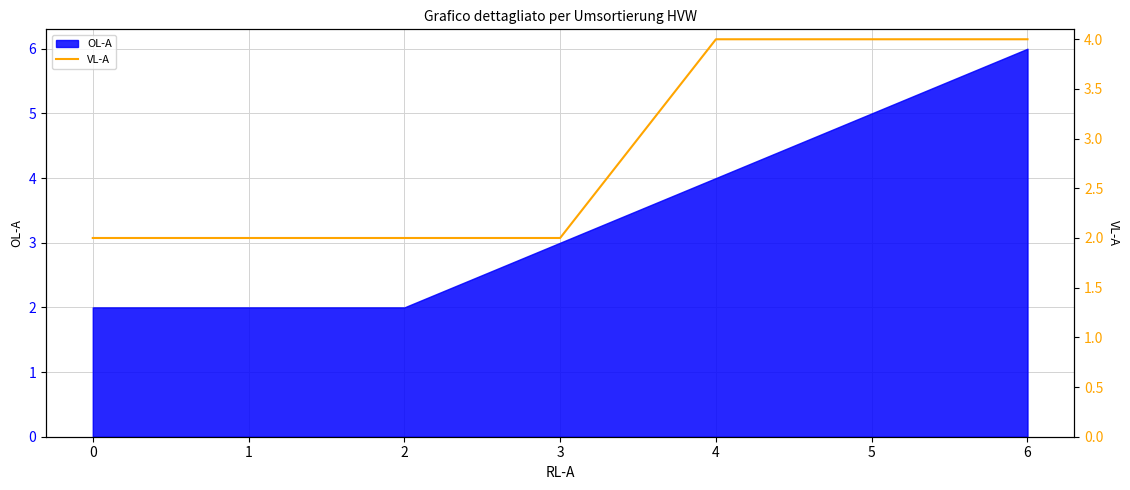

What is the smallest value displayed?

2